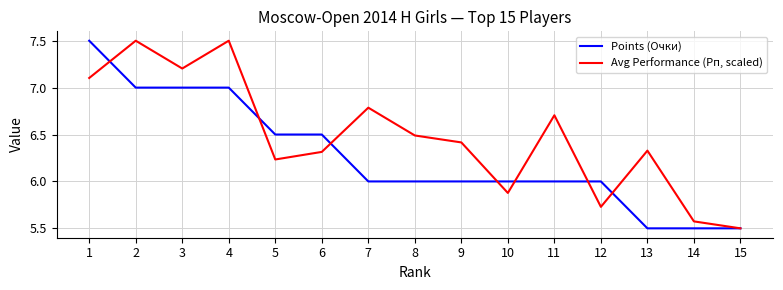

What is the difference between the highest and lowest values at 1?

0.4